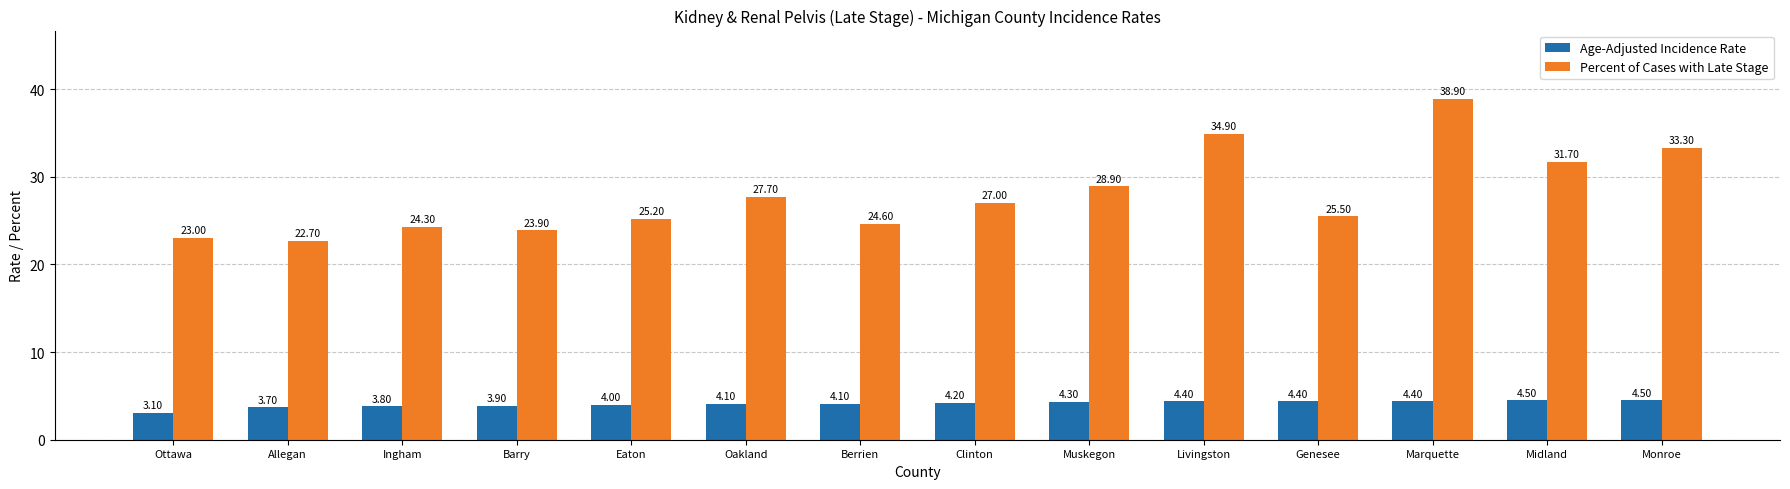

The value of Age-Adjusted Incidence Rate at Ottawa is 1.1. True or false?

False